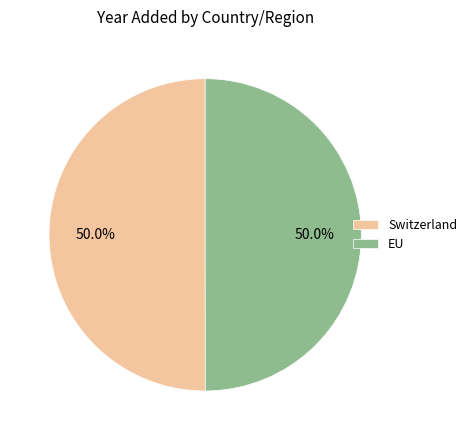

How many segments does this pie chart have?

2